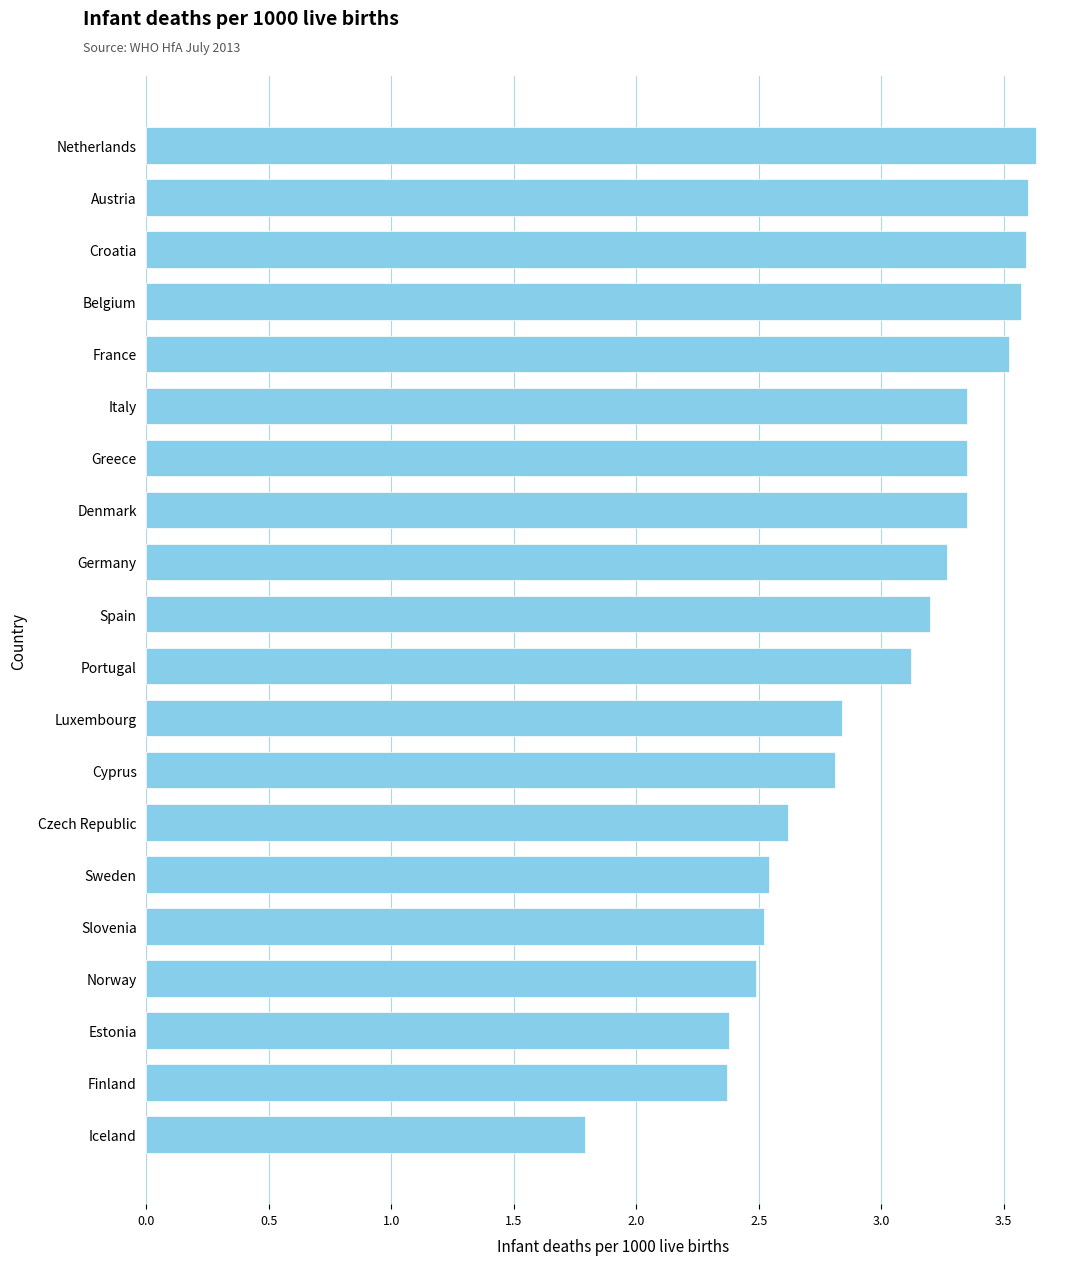

What is the average value?

3.0